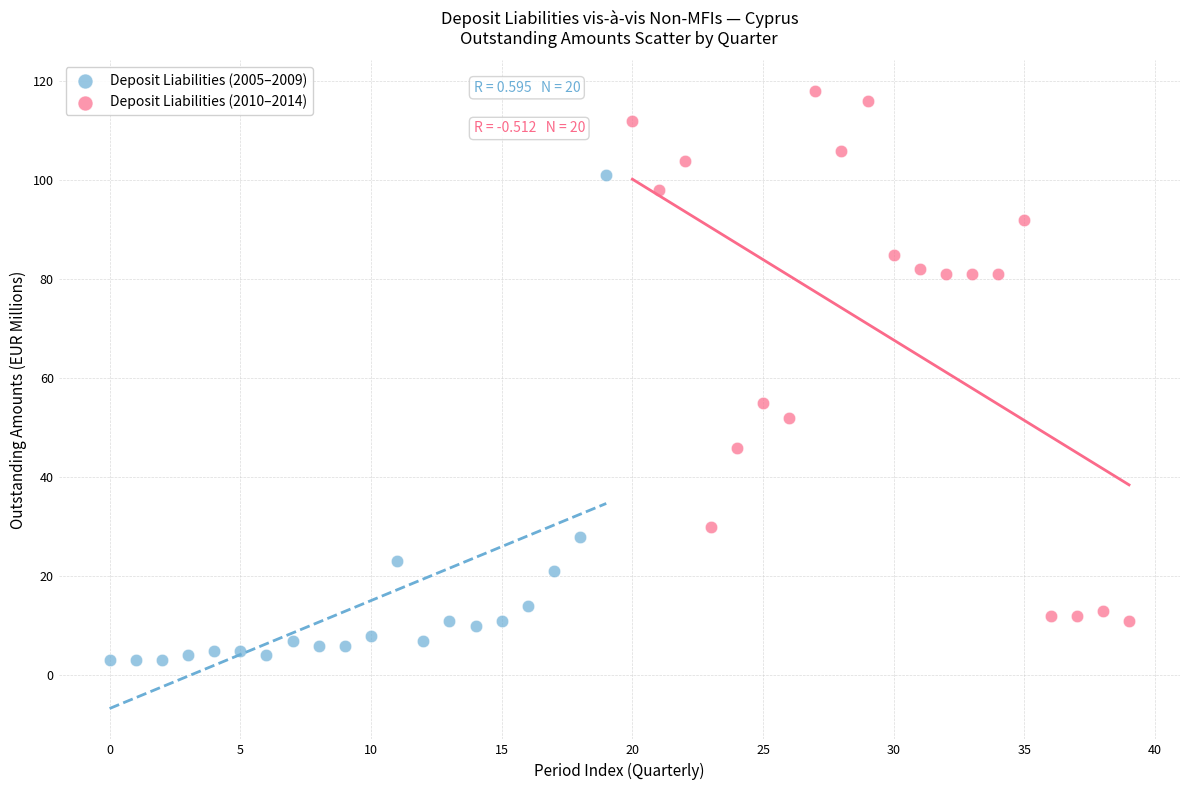

Which series reaches the maximum Y coordinate?

Deposit Liabilities (2010–2014)